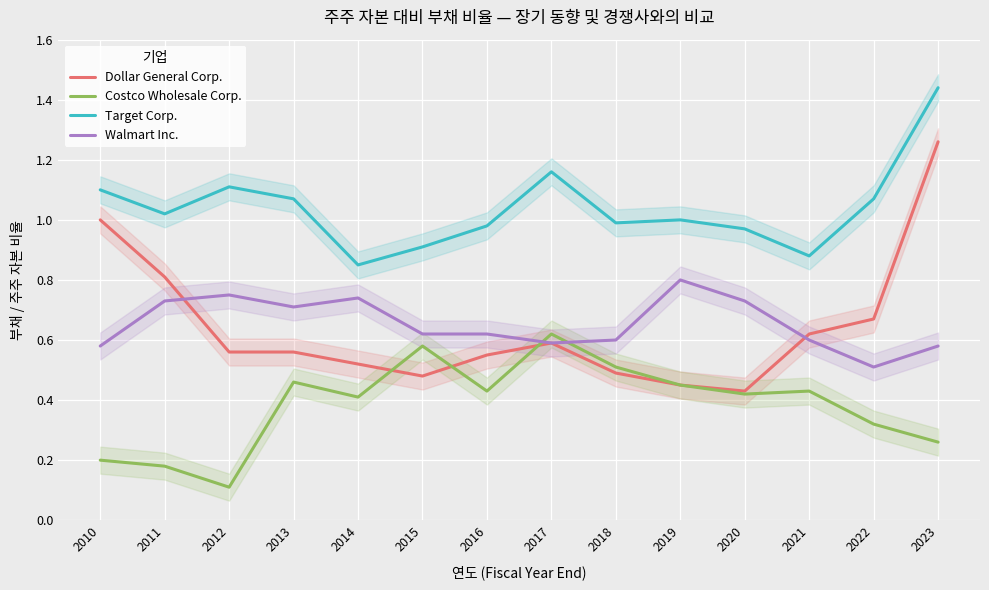

At which category is the sum across all series the highest?

2023